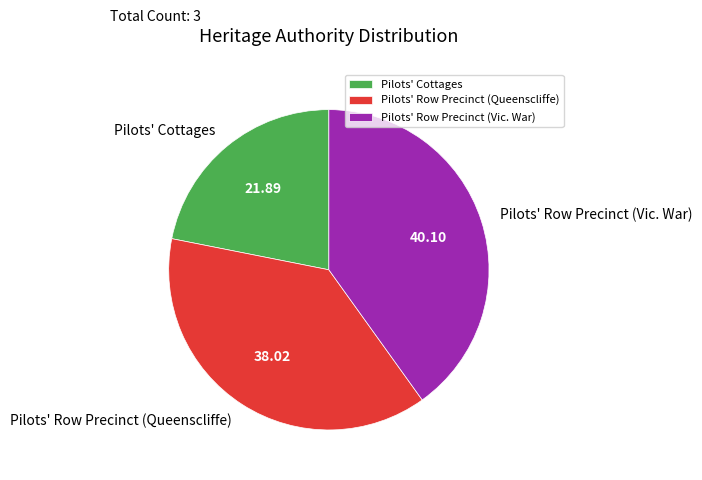

What is the largest slice in the pie chart?

Pilots' Row Precinct (Vic. War)